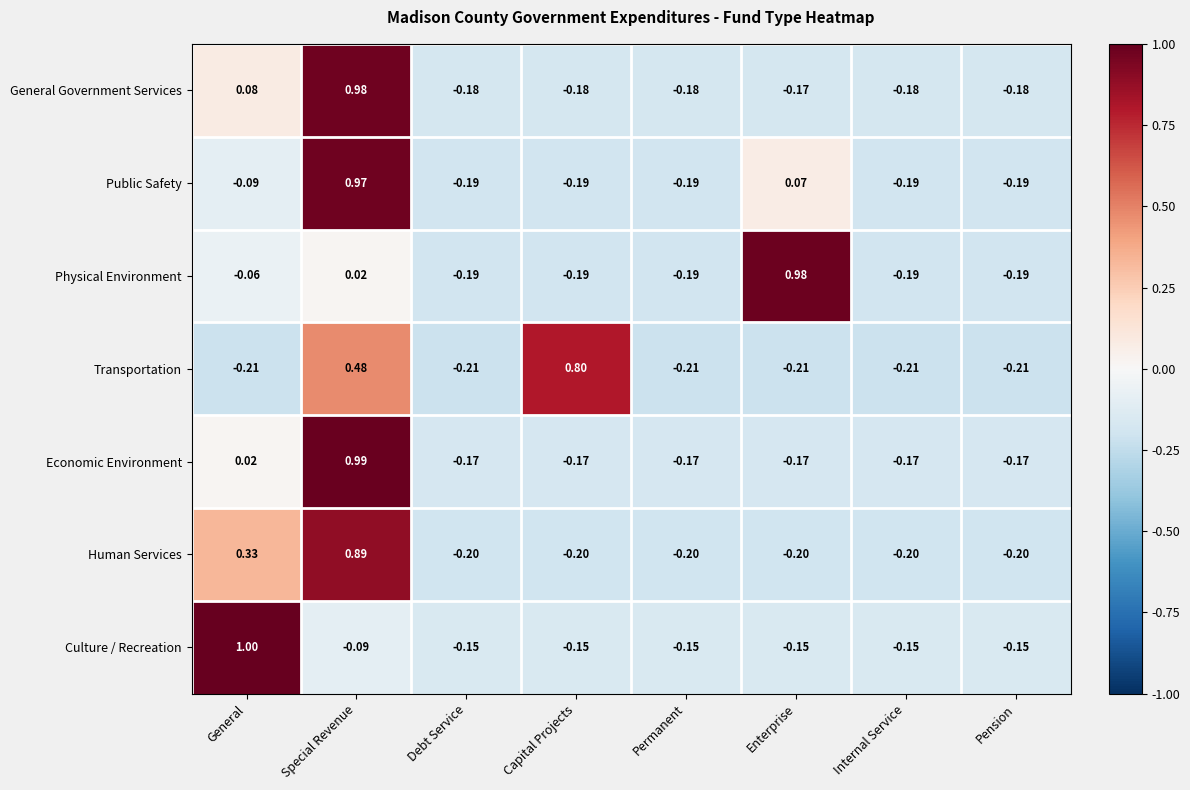

At Special Revenue, list the series in order from largest to smallest.

Economic Environment, General Government Services, Public Safety, Human Services, Transportation, Physical Environment, Culture / Recreation